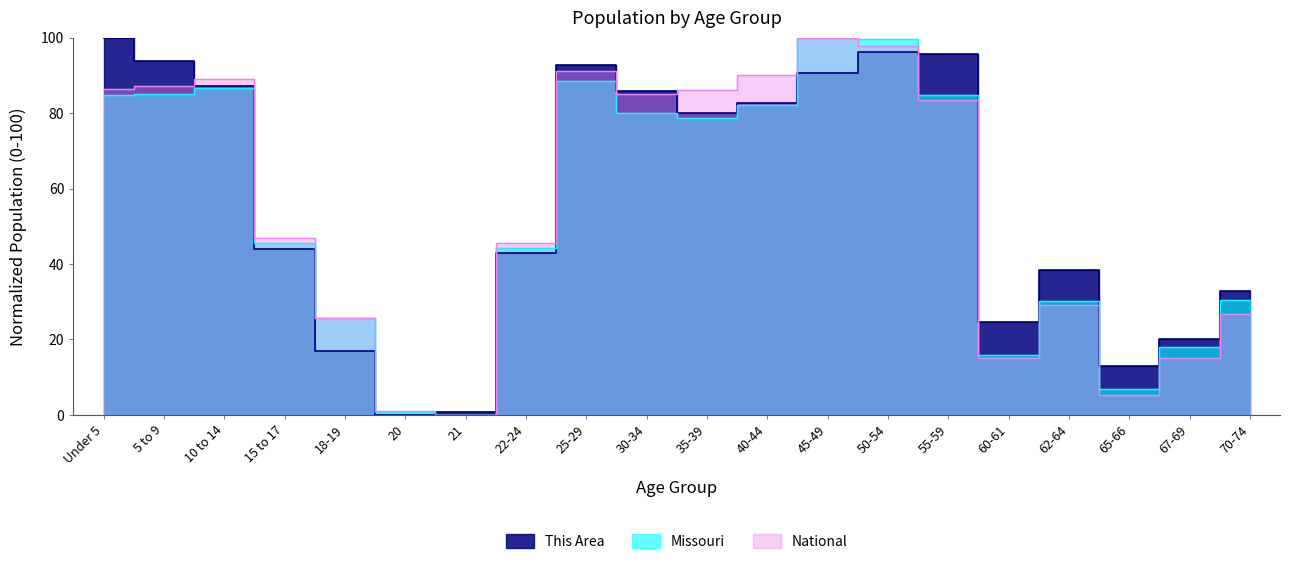

Which category has the lowest value in the Missouri series?

21